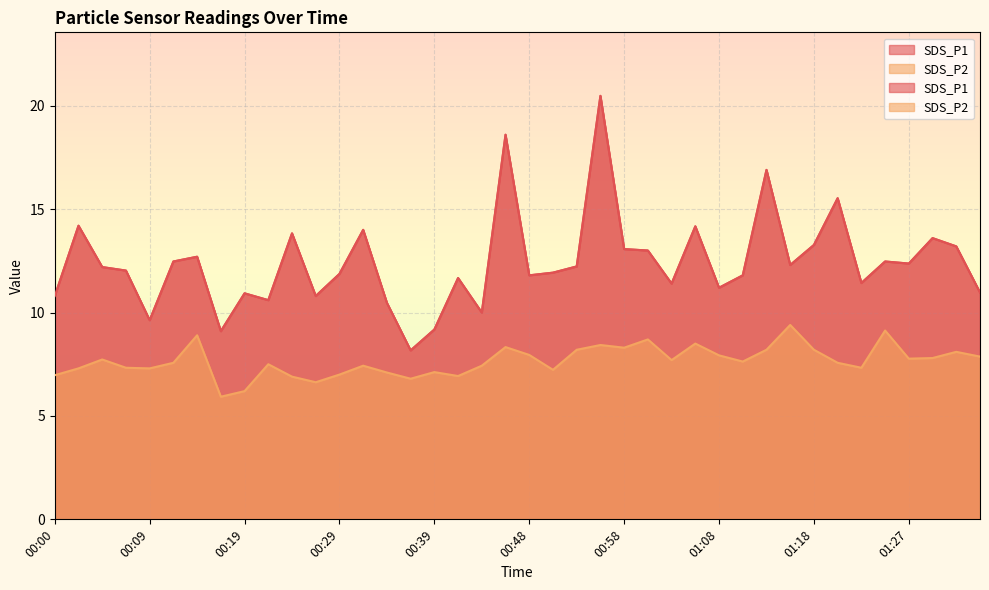

What are all the series names shown in the legend?

SDS_P1, SDS_P2